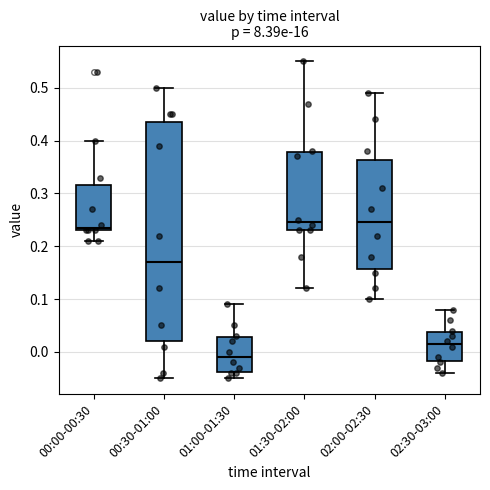

Reading left to right, read every box against the y-axis: the position of its median line, the range the box covers, and the ends of its whiskers. The values are not printed on the chart, so give them approximately, as read against the axis.

00:00-00:30: median 0.24, box 0.23 to 0.32, whiskers 0.21 to 0.40
00:30-01:00: median 0.17, box 0.02 to 0.44, whiskers -0.05 to 0.50
01:00-01:30: median -0.01, box -0.04 to 0.03, whiskers -0.05 to 0.09
01:30-02:00: median 0.25, box 0.23 to 0.38, whiskers 0.12 to 0.55
02:00-02:30: median 0.25, box 0.16 to 0.36, whiskers 0.10 to 0.49
02:30-03:00: median 0.02, box -0.02 to 0.04, whiskers -0.04 to 0.08